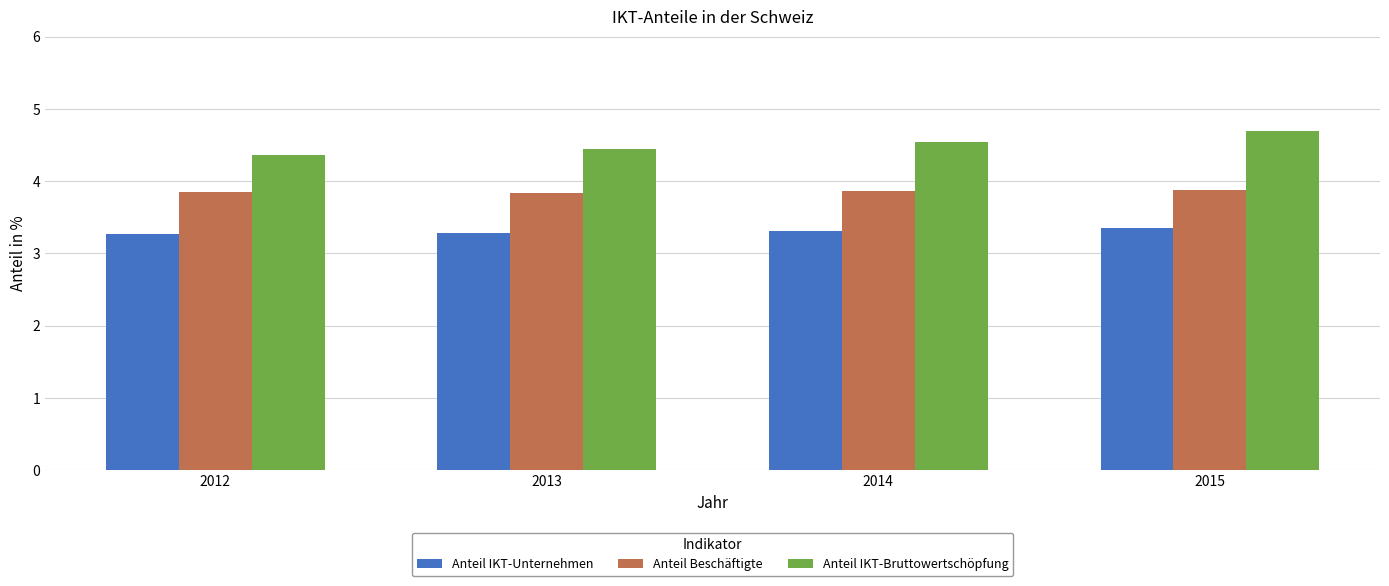

The Anteil IKT-Unternehmen series shows 3.3 at 2012. True or false?

True